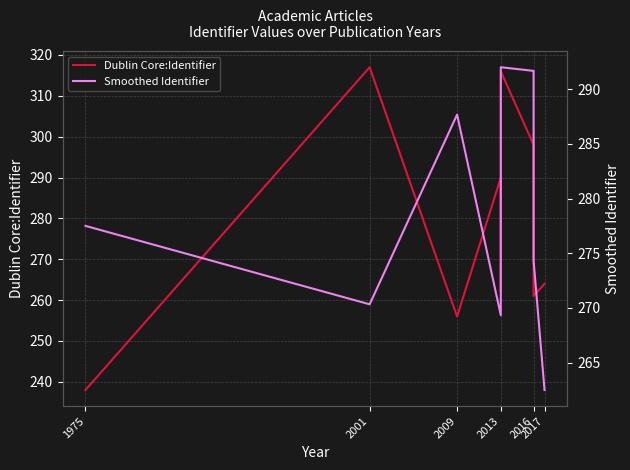

What is the difference between the Smoothed Identifier values at 1975 and 2013?

14.5